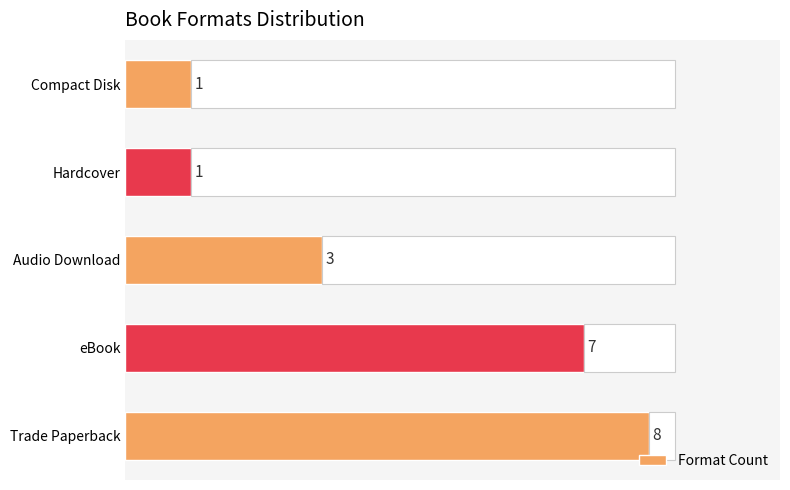

At which label is Format Count closest to 4?

Audio Download